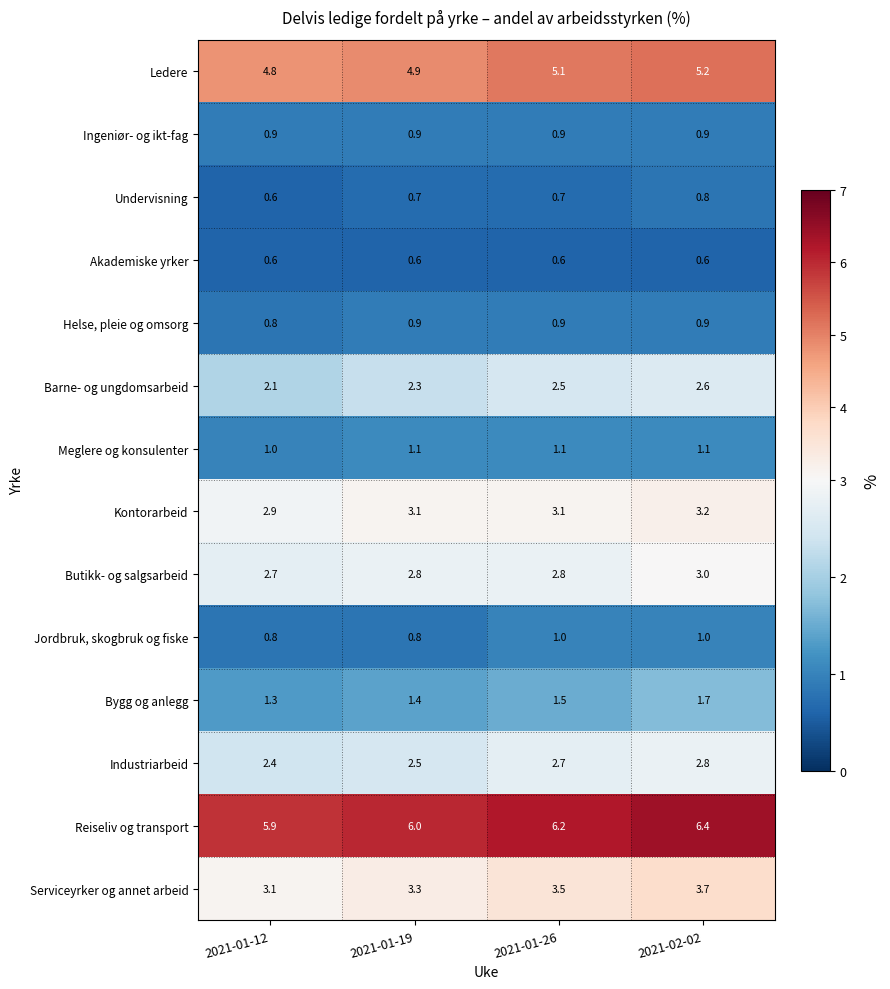

What is the smallest value displayed?

0.6